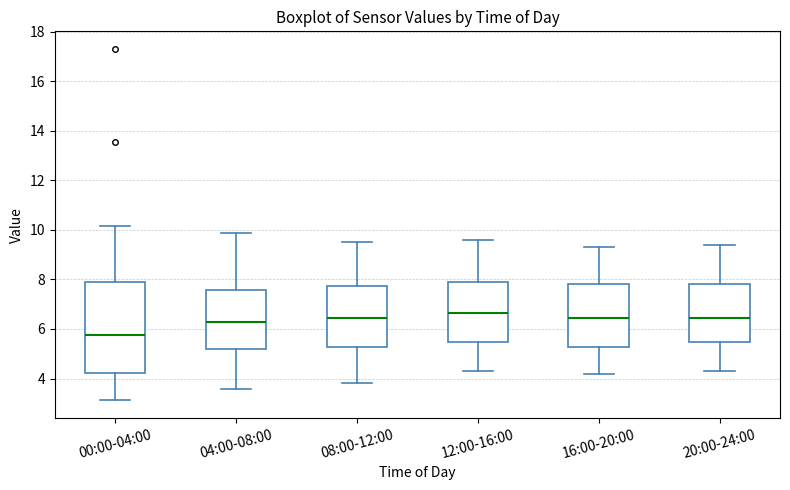

Which box's median line is the highest?

12:00-16:00